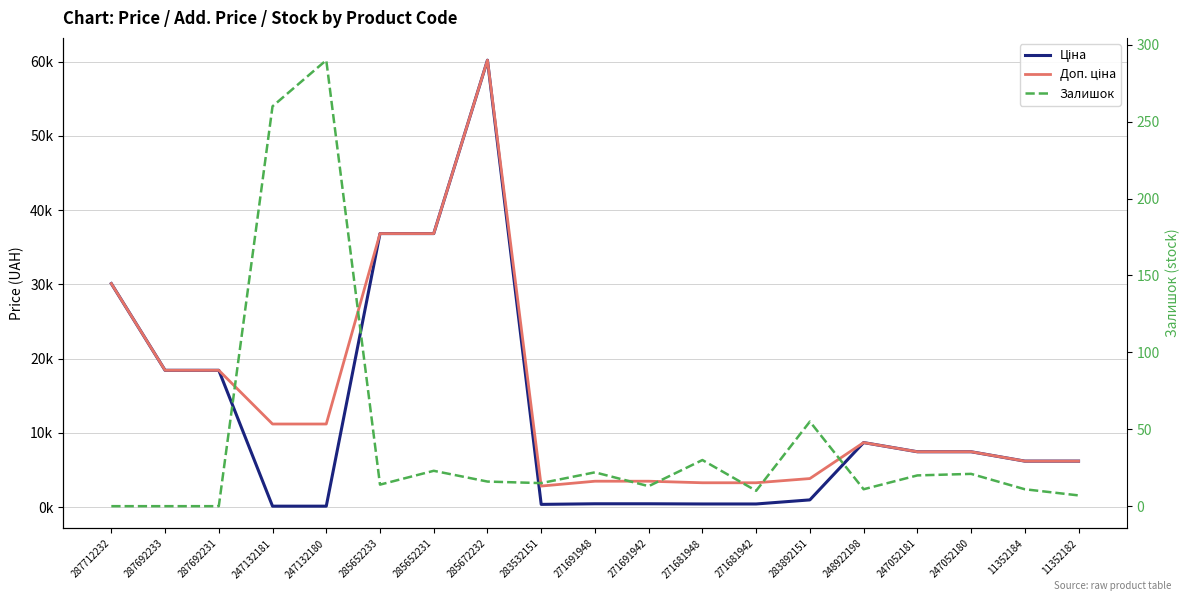

How many categories are shown in the chart?

19